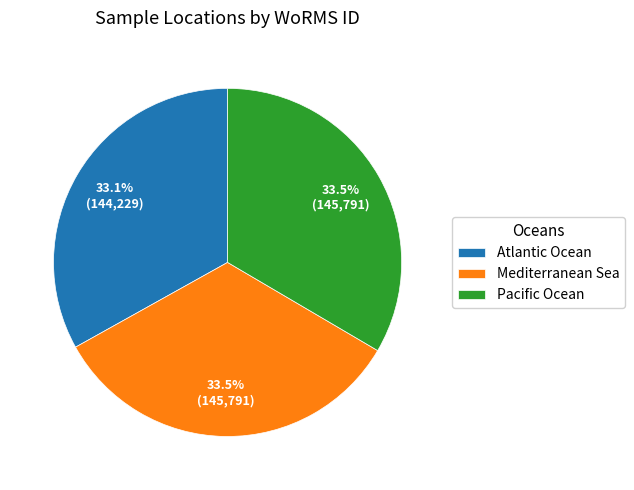

Does Atlantic Ocean account for over 50% of the chart?

No